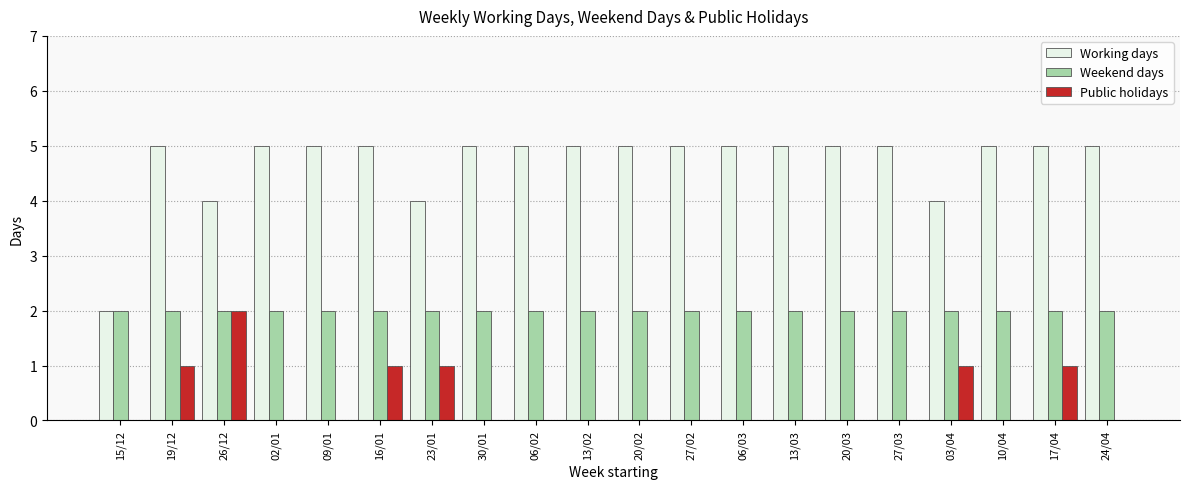

Between 15/12 and 27/02, which series saw the biggest shift?

Working days